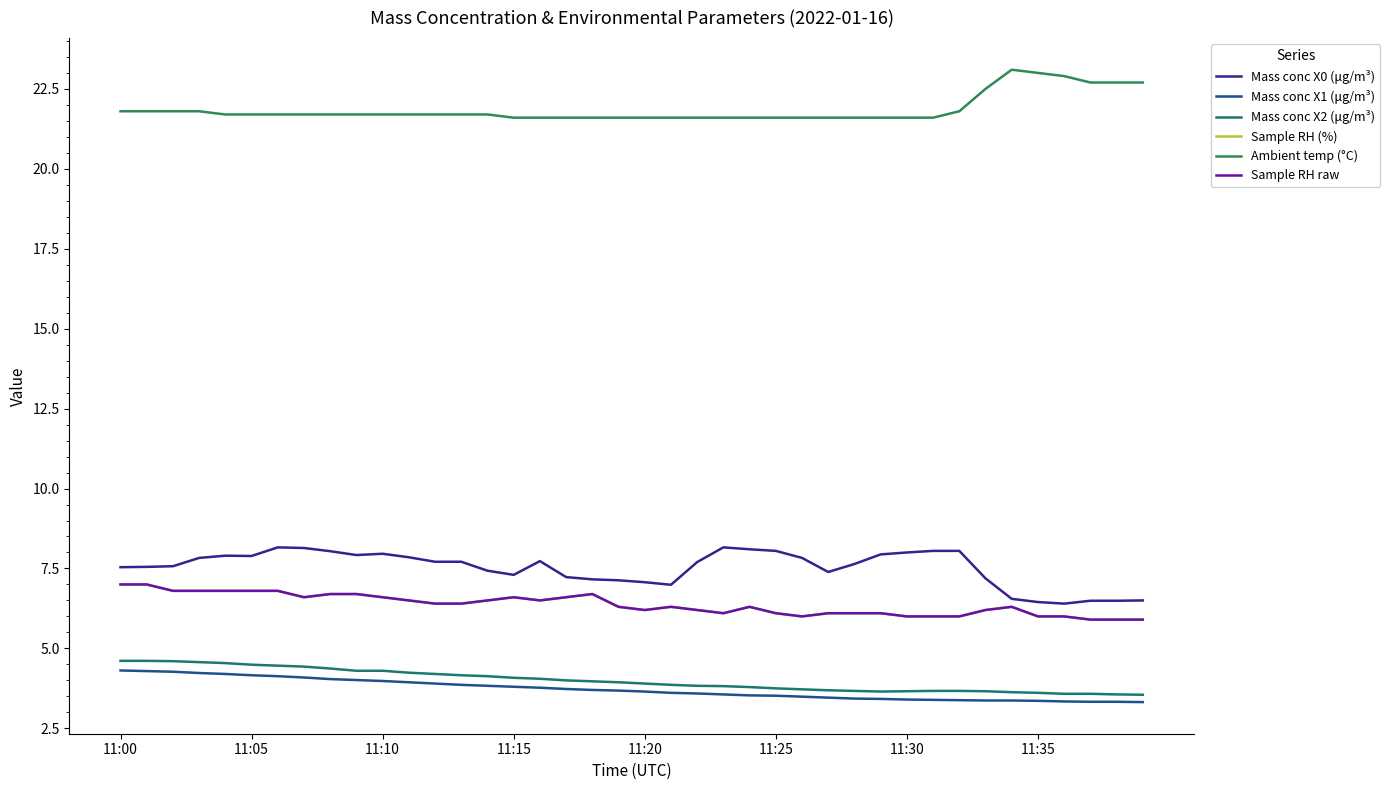

Does the chart display data point markers on the line(s)?

No